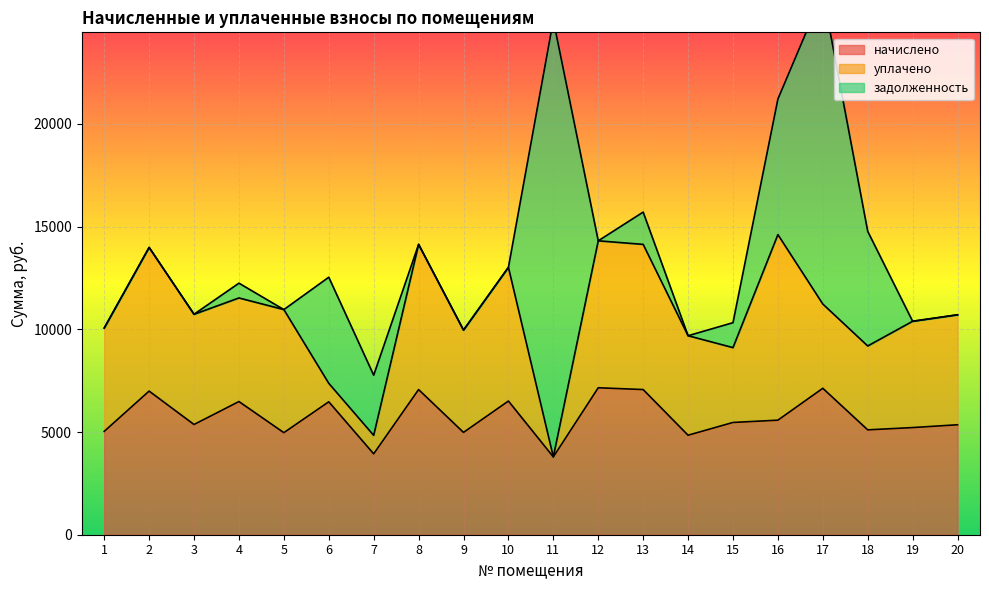

At which category is the sum across all series the highest?

17